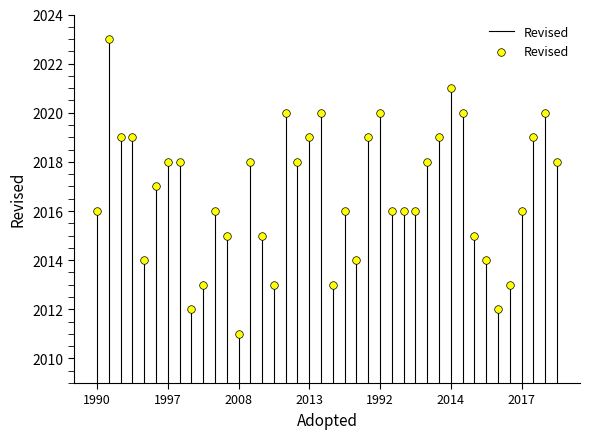

What is the range of Y values (max minus min)?

12